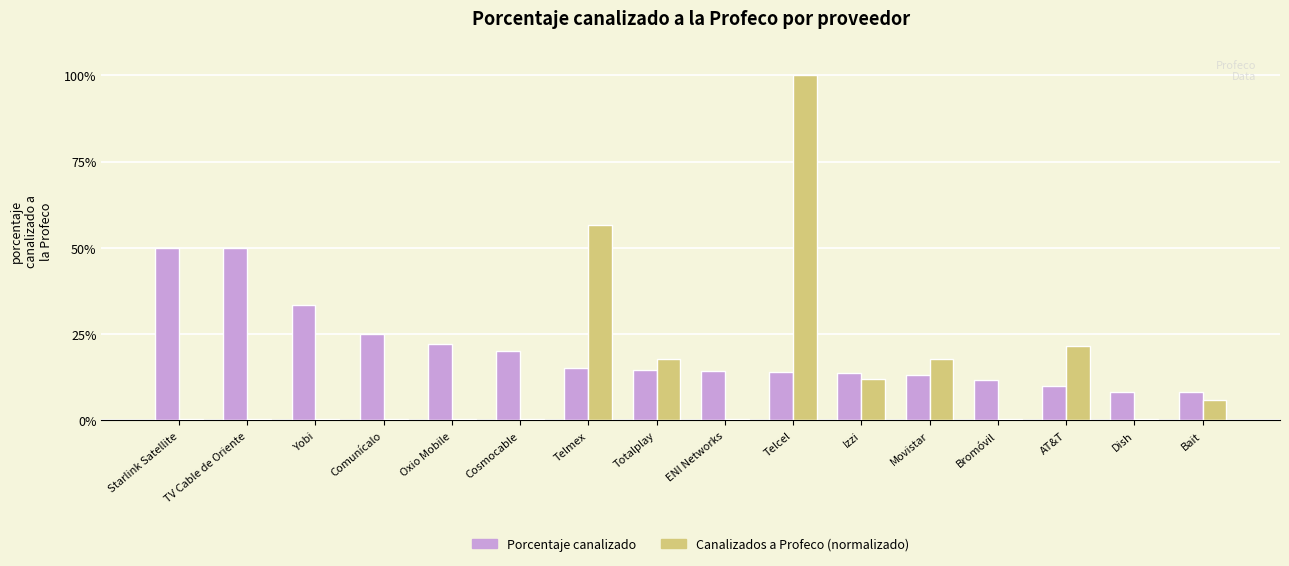

The value of Canalizados a Profeco (normalizado) at Totalplay is 25.8. True or false?

False